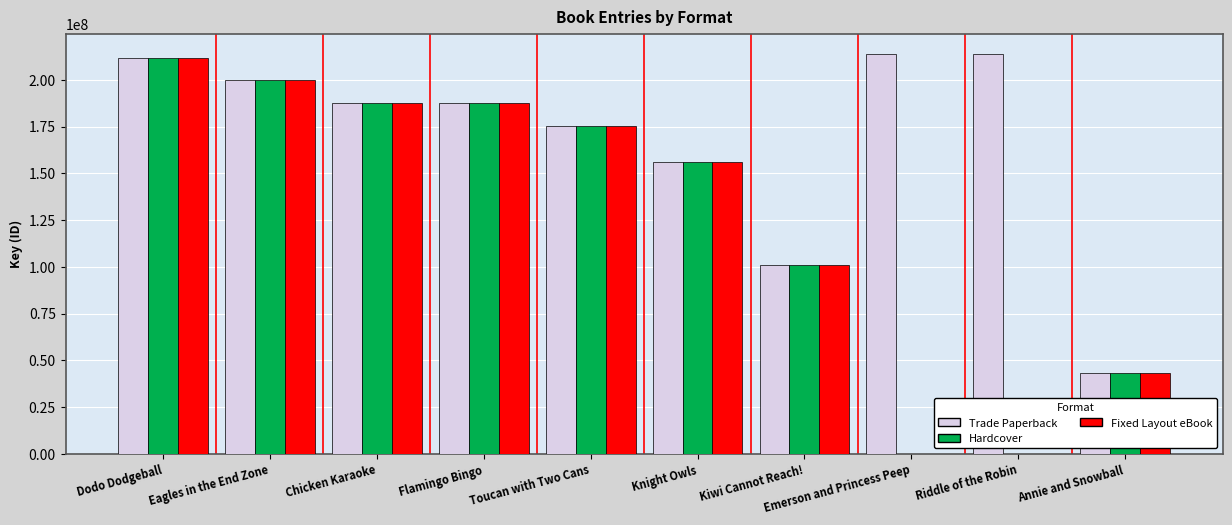

What is the total value across all series at Dodo Dodgeball?

634993395